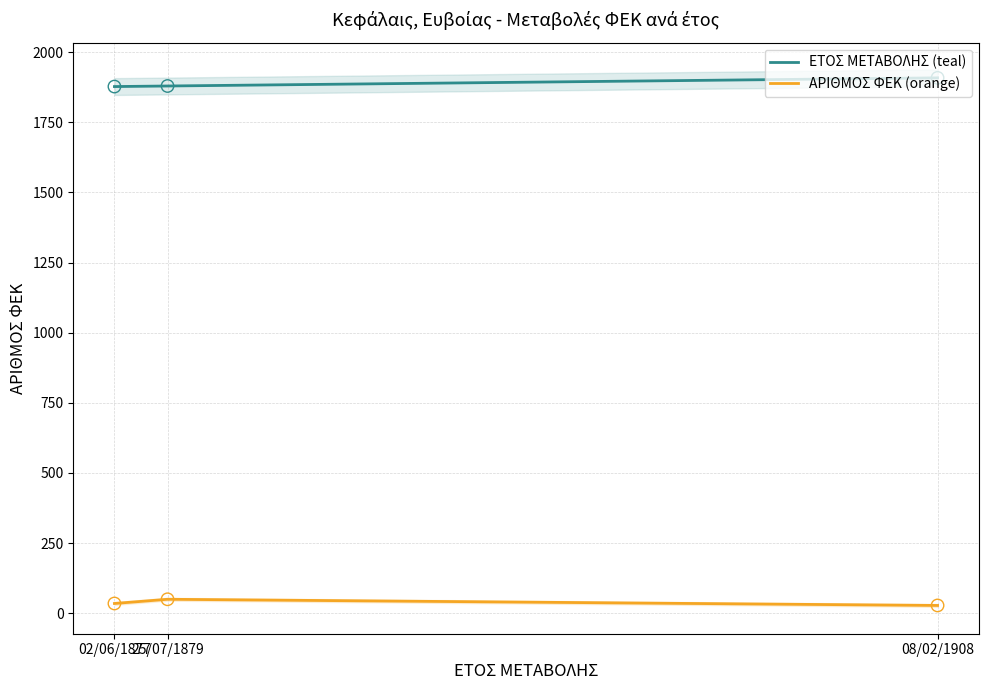

What are all the series names shown in the legend?

ΕΤΟΣ ΜΕΤΑΒΟΛΗΣ (teal), ΑΡΙΘΜΟΣ ΦΕΚ (orange)